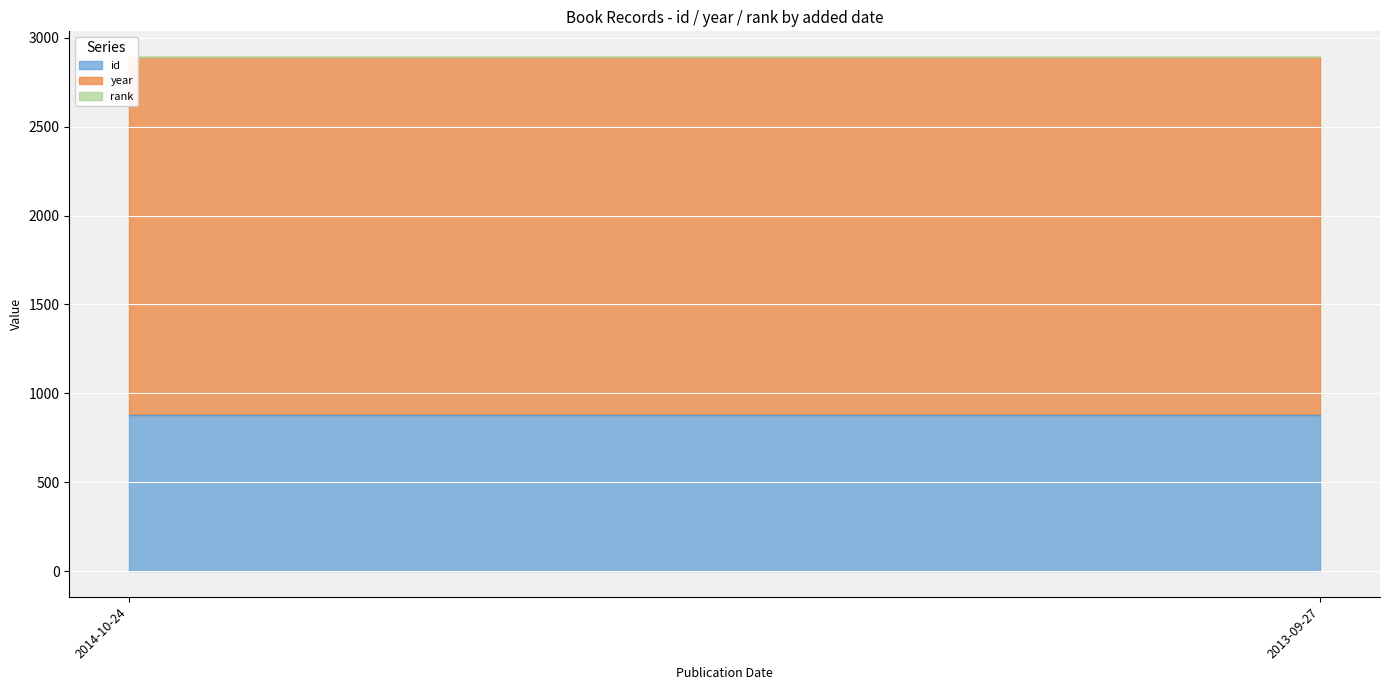

At how many categories does at least one series exceed 1055?

2